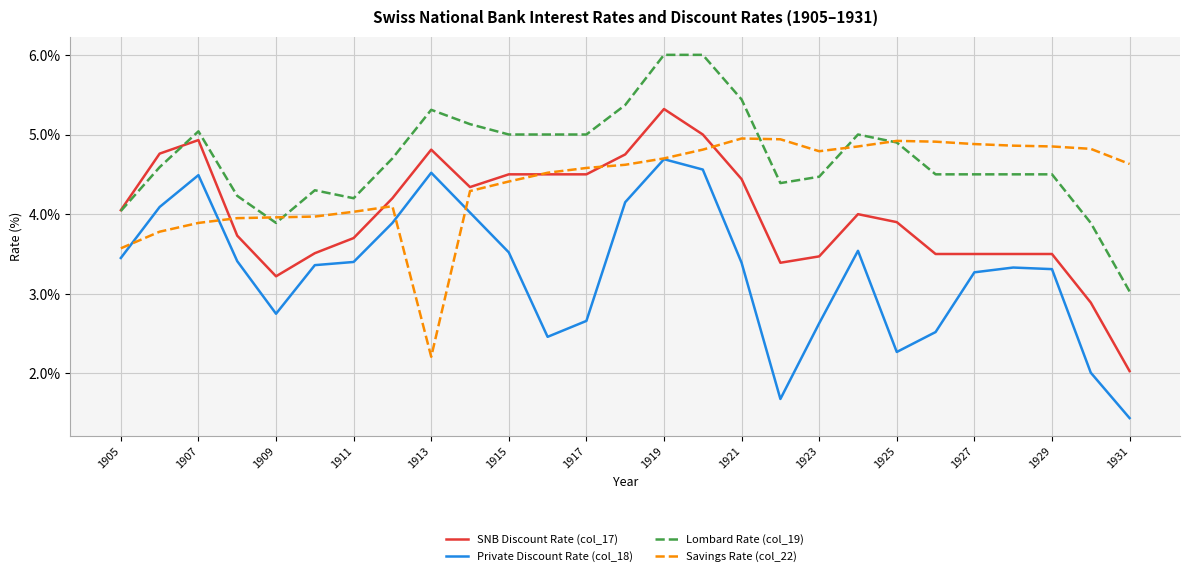

List the series in order of their peak value, lowest first.

Private Discount Rate (col_18), Savings Rate (col_22), SNB Discount Rate (col_17), Lombard Rate (col_19)